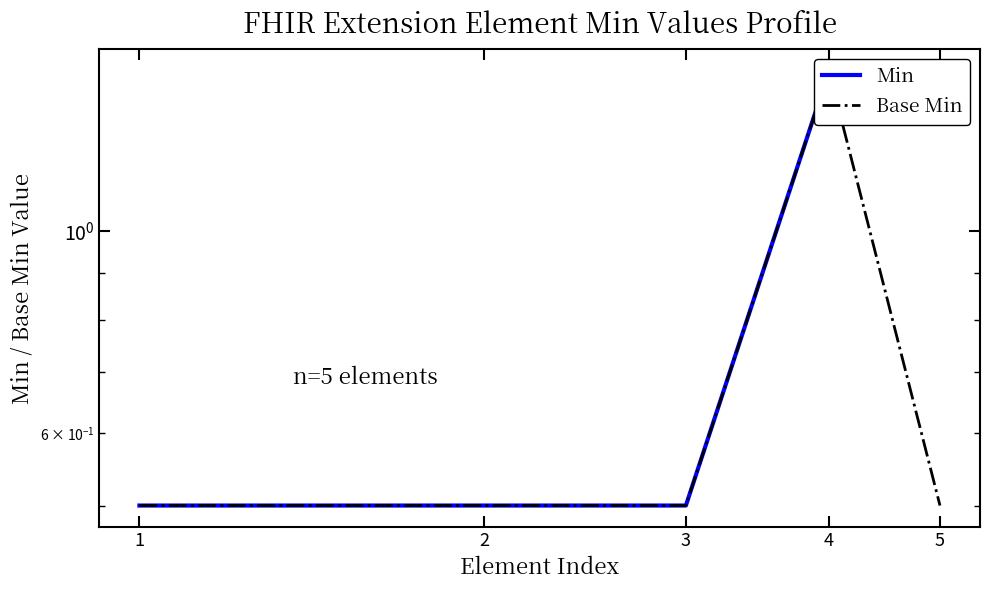

Which has a higher value, 3 or 2?

3